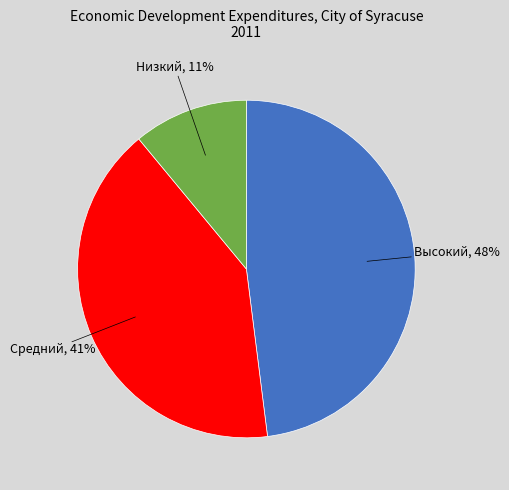

To the nearest percent, what is the difference between the largest and smallest slice percentages?

37%